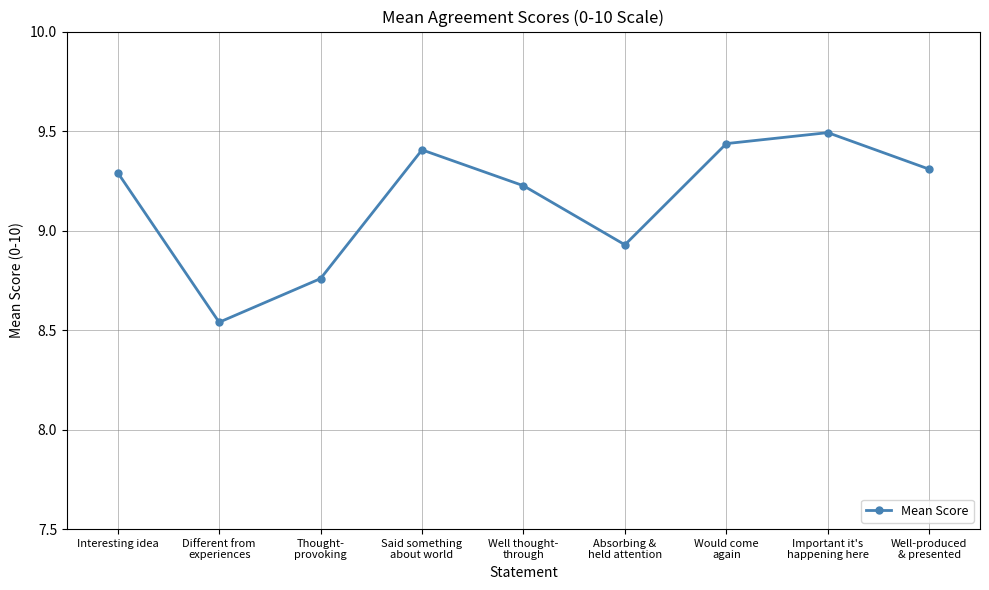

What is the label of the 8th point from the left?

Important it's
happening here